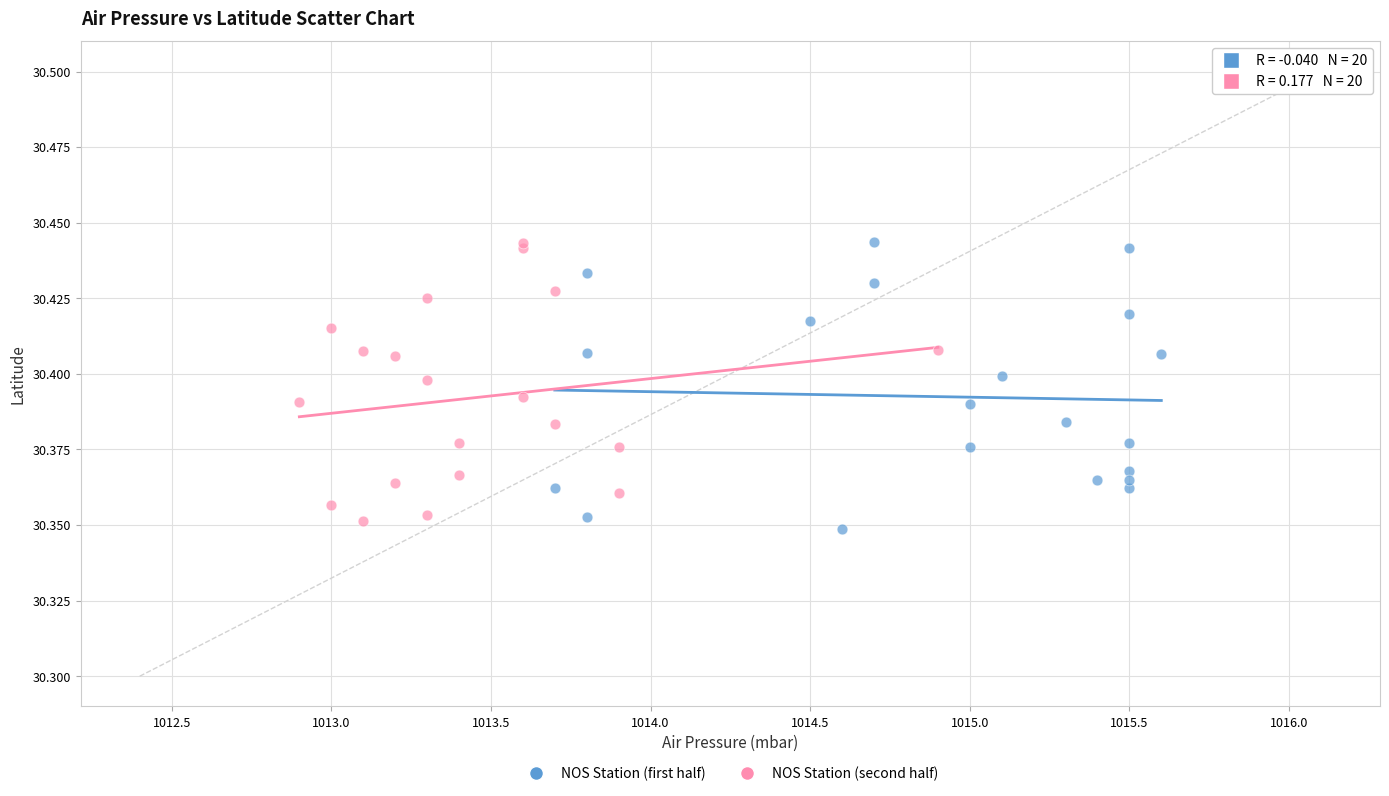

What are all the series names shown in the legend?

NOS Station (first half), NOS Station (second half)